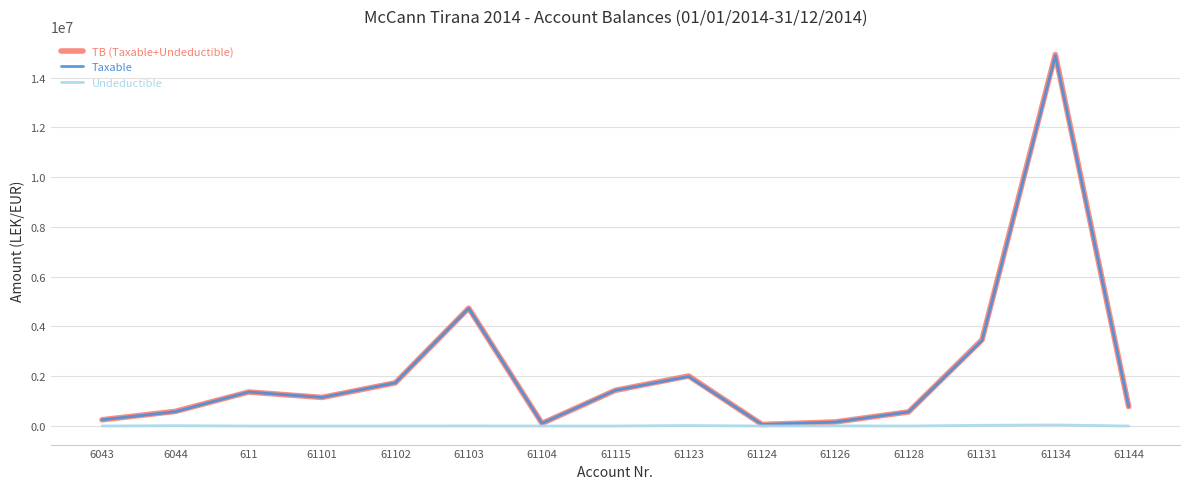

True or false: Taxable has a value of 1822230.6 at 61101.

False